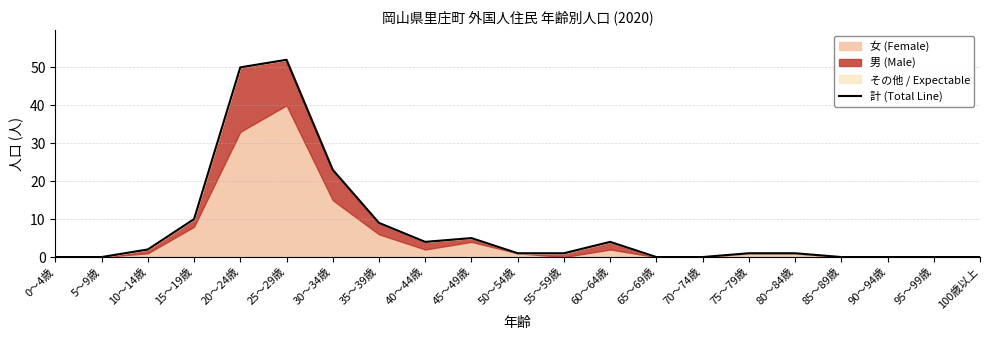

Reading left to right, extract all data points from this chart.

0	0	2	10	50	52	23	9	4	5	1	1	4	0	0	1	1	0	0	0	0